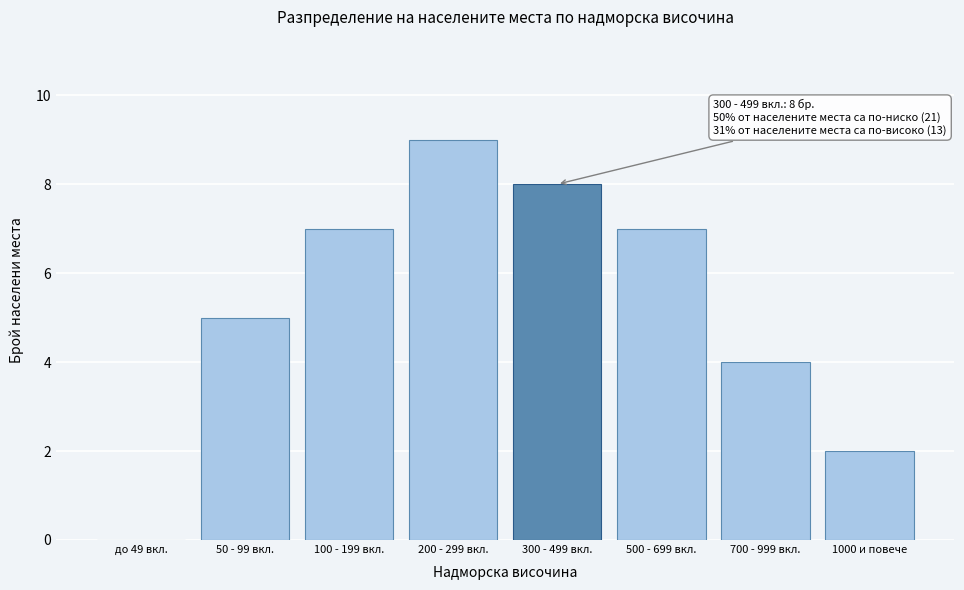

Reading right to left, extract all data points from this chart.

1000 и повече=2	700 - 999 вкл.=4	500 - 699 вкл.=7	300 - 499 вкл.=8	200 - 299 вкл.=9	100 - 199 вкл.=7	50 - 99 вкл.=5	до 49 вкл.=0